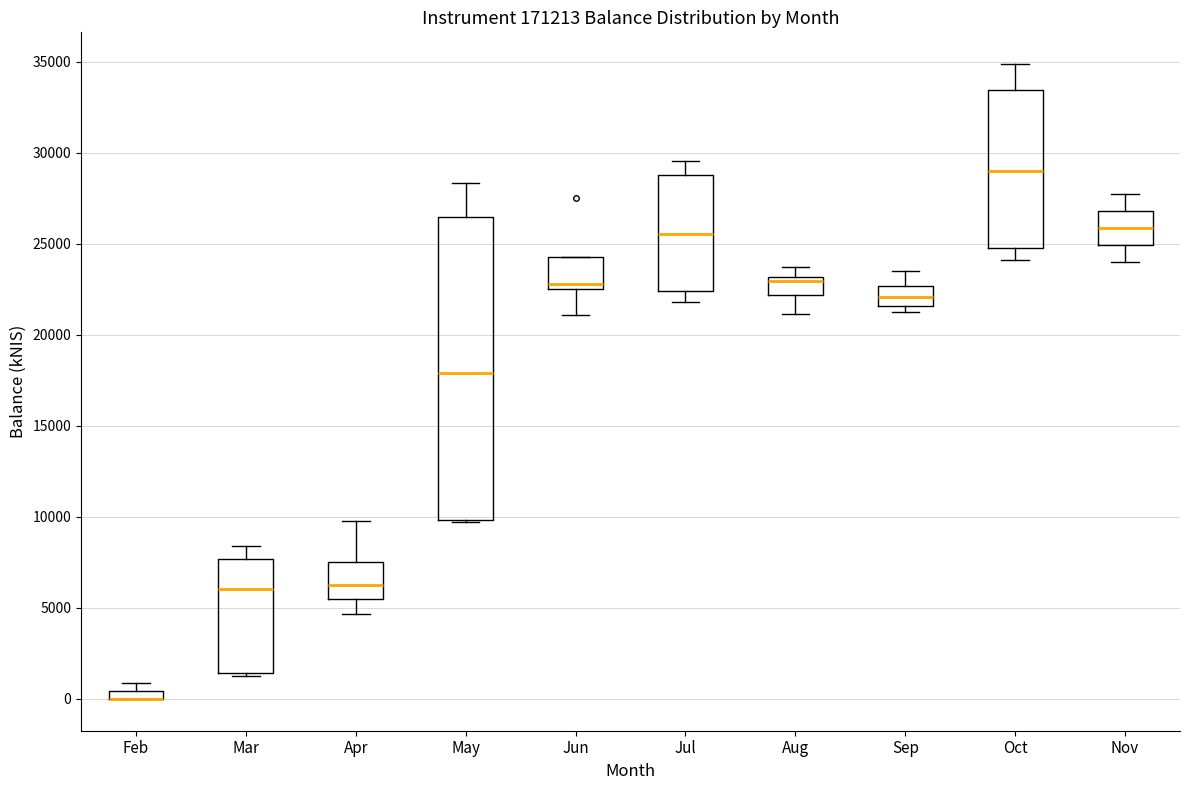

Where is the upper edge of the box for Feb on the y-axis? The values are not printed on the chart, so give them approximately, as read against the axis.

500